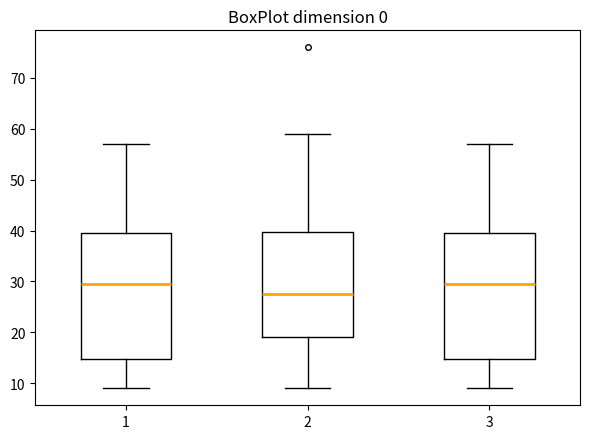

Reading left to right, transcribe this box plot: for each box, give where its median line is, the range the box spans, and where its two whiskers end, as read against the y-axis. The values are not printed on the chart, so give them approximately, as read against the axis.

1: median 30, box 15 to 40, whiskers 9 to 57
2: median 28, box 19 to 40, whiskers 9 to 59
3: median 30, box 15 to 40, whiskers 9 to 57